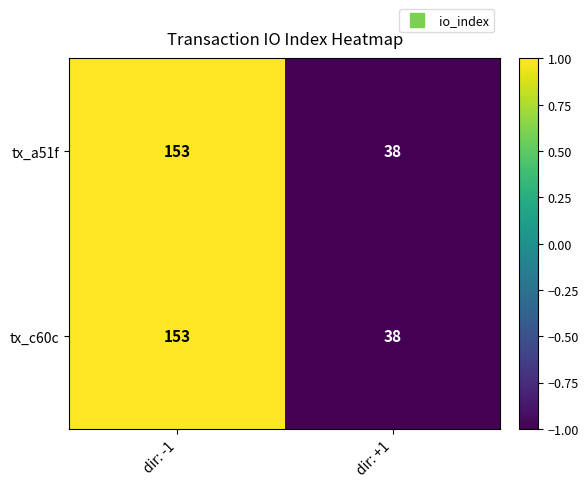

Rank the categories by tx_c60c value from lowest to highest.

dir: +1, dir: -1